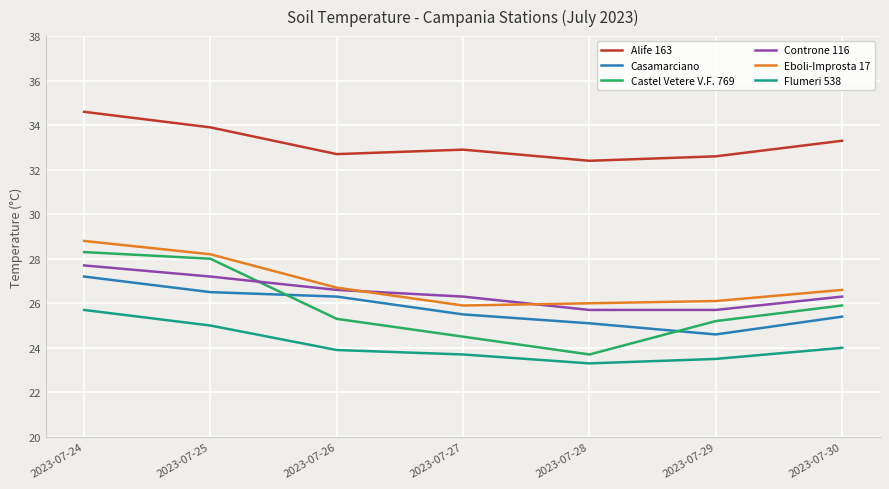

What is the difference between the second highest and minimum values in the Alife 163 series?

1.5